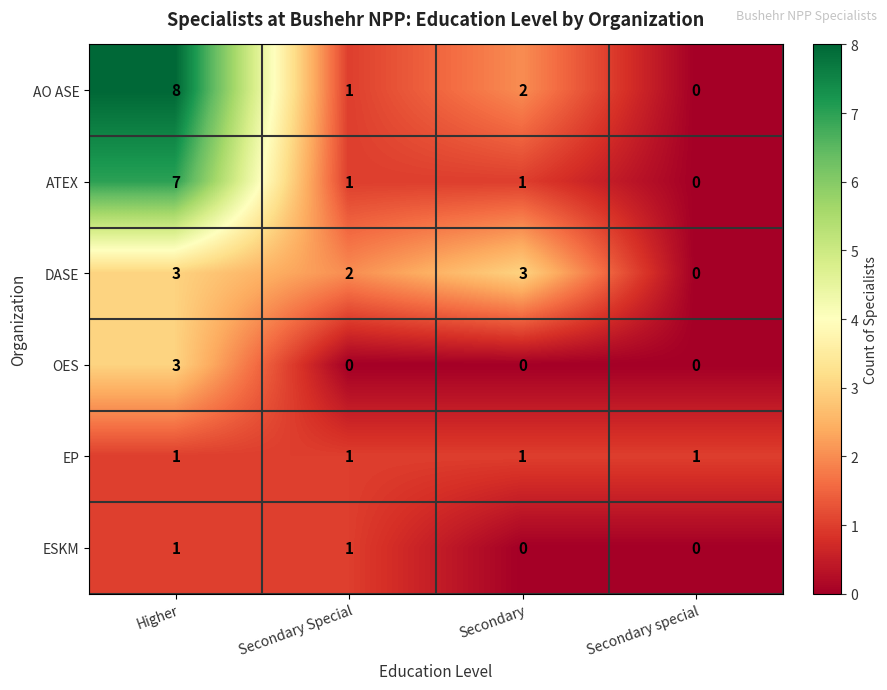

How many categories are shown in the chart?

4